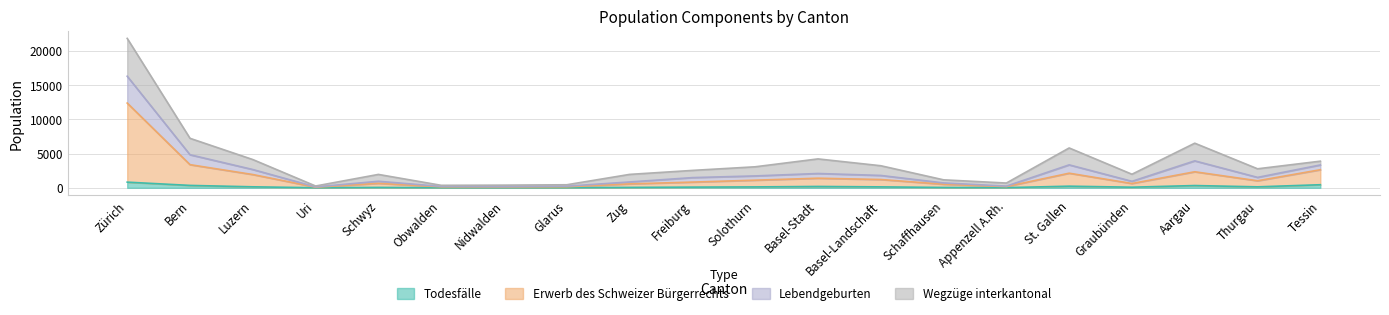

True or false: Erwerb des Schweizer Bürgerrechts and Todesfälle intersect in this chart.

False